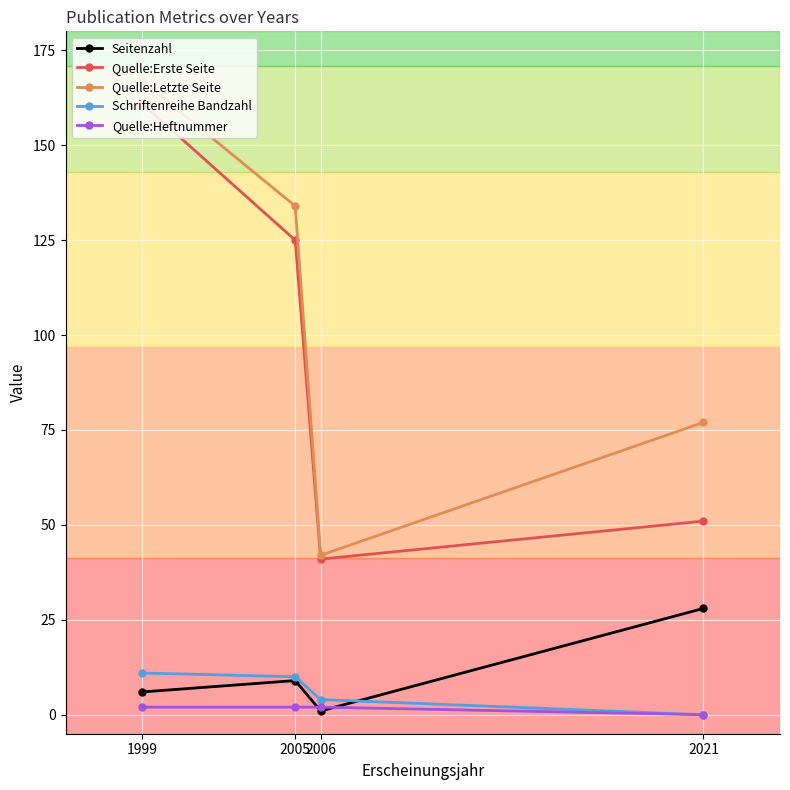

What is the minimum value for Quelle:Letzte Seite?

42